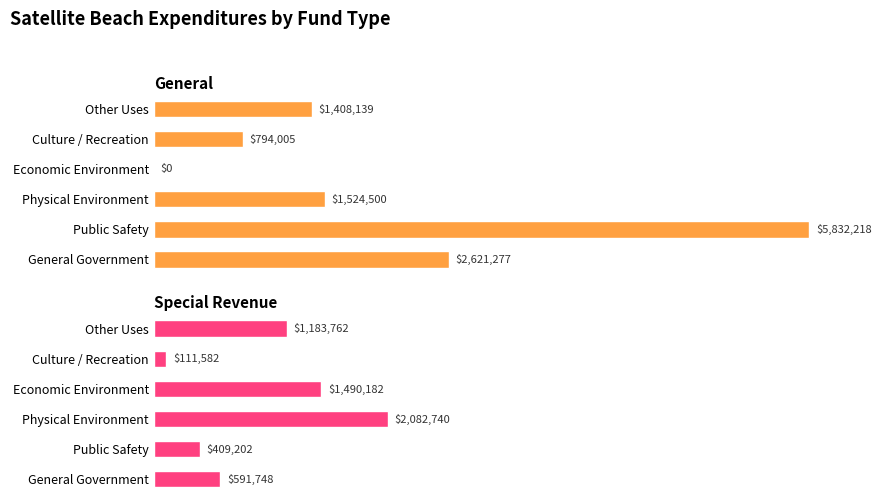

At how many categories does at least one series exceed 5246802?

1